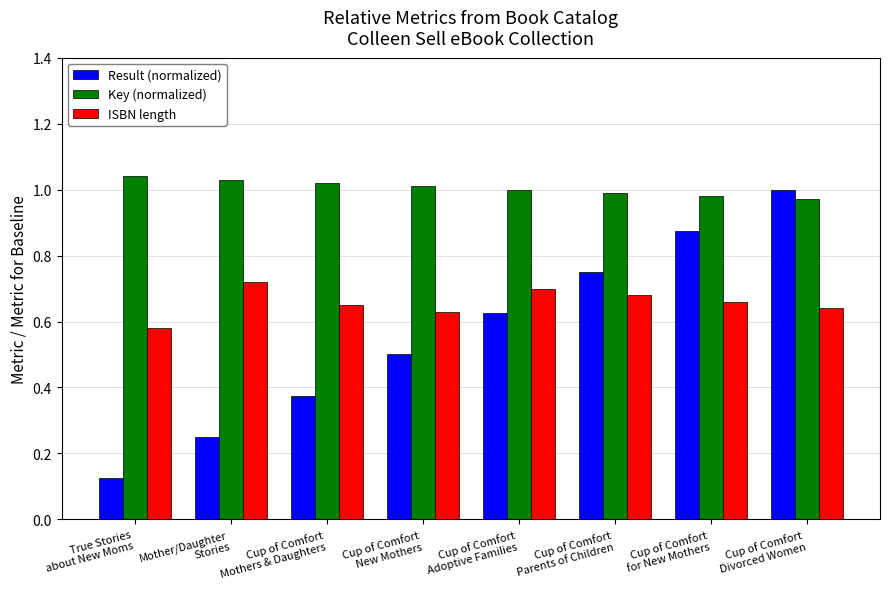

Which series has the widest spread of values?

Result (normalized)